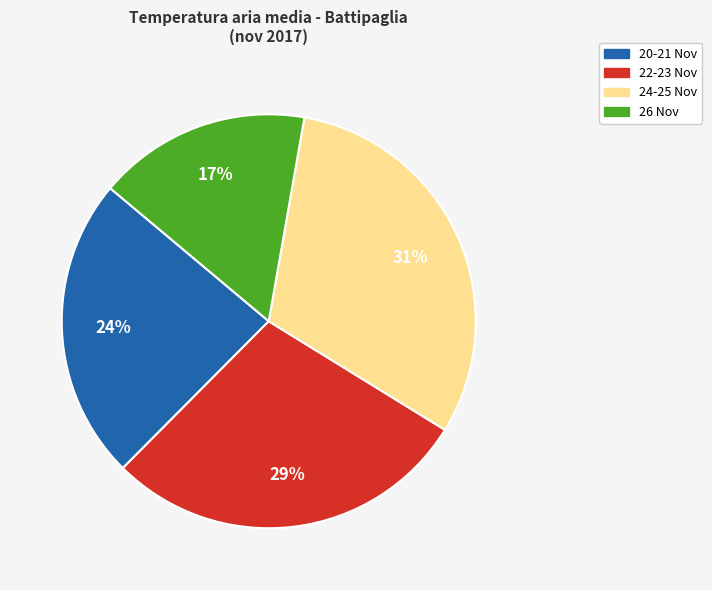

Between 24-25 Nov and 22-23 Nov, which is larger?

24-25 Nov